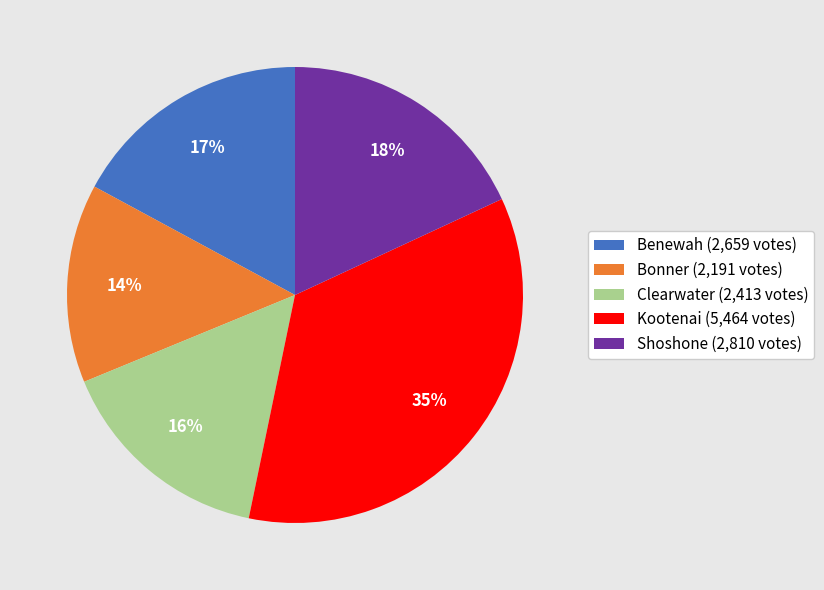

Between Kootenai (5,464 votes) and Benewah (2,659 votes), which is larger?

Kootenai (5,464 votes)